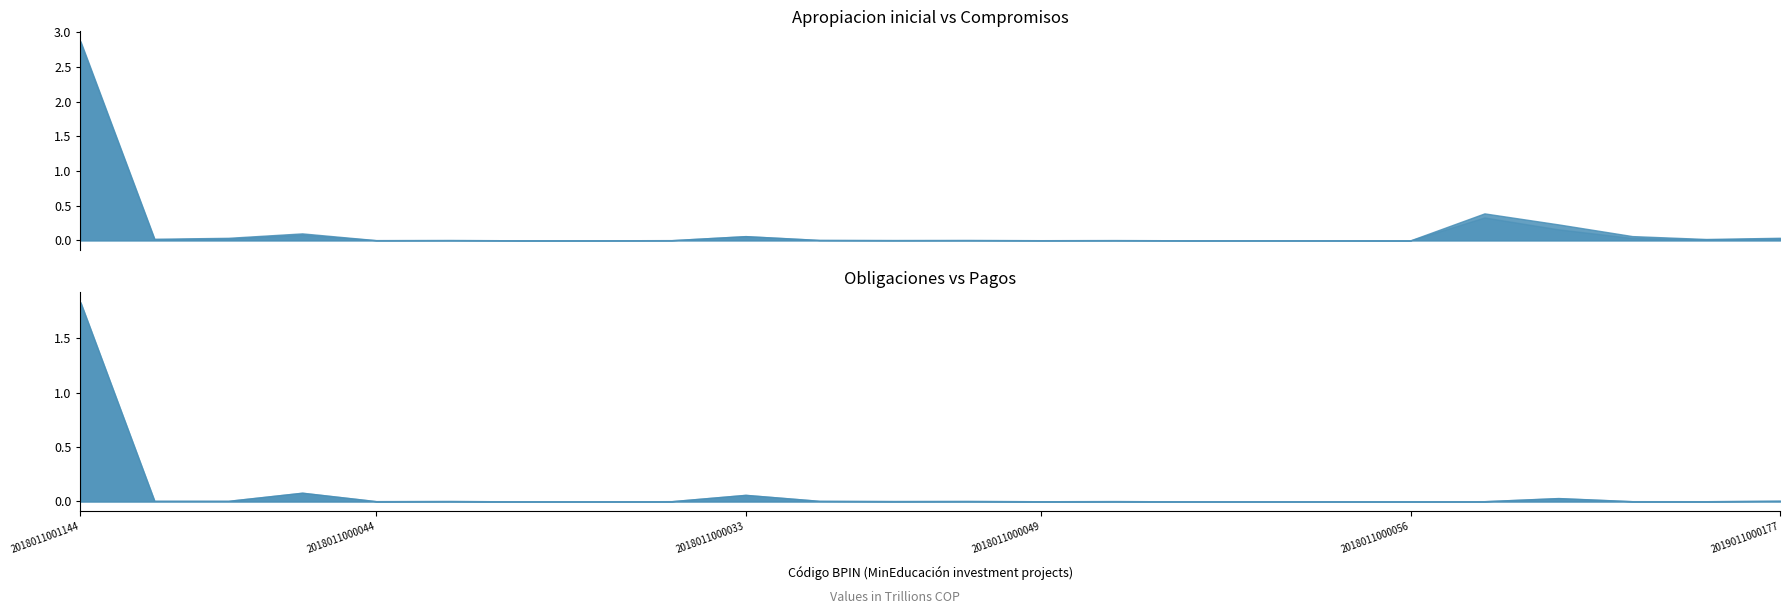

How many categories are shown in the chart?

24